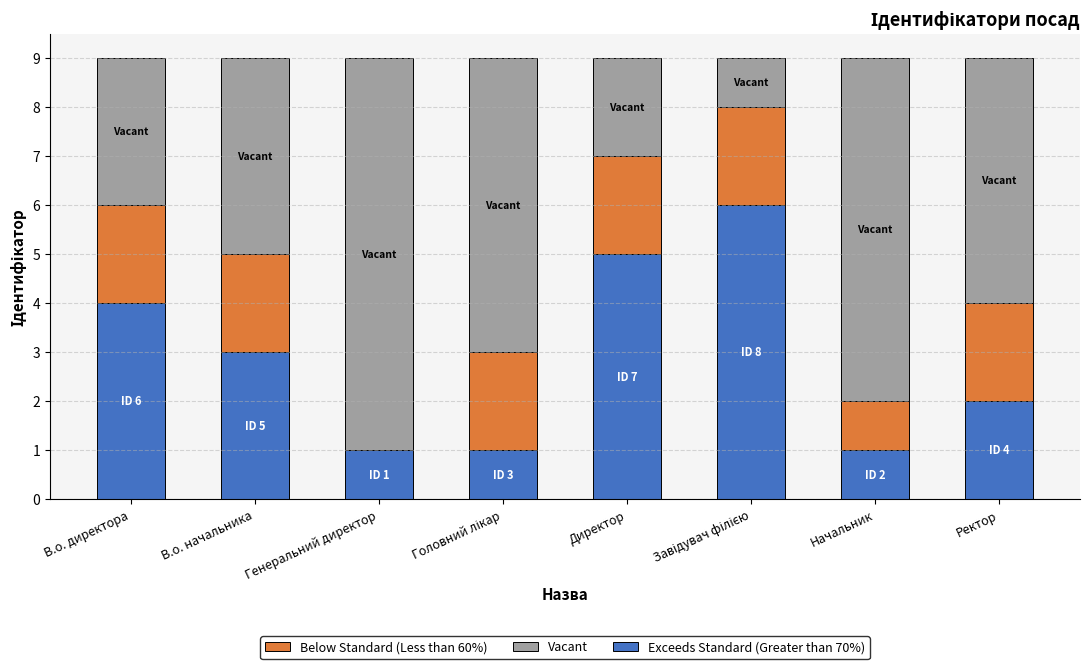

What is the approximate value of Exceeds Standard (Greater than 70%) at Директор?

5